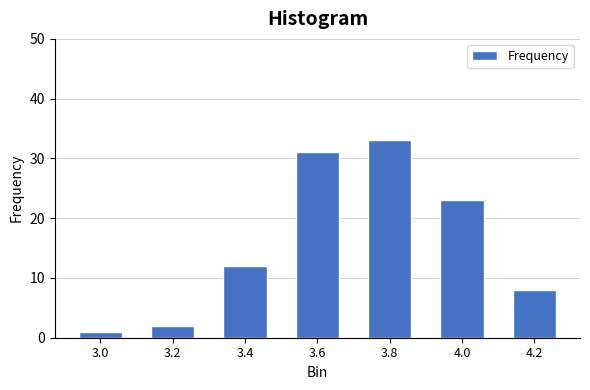

Reading left to right, list all the values displayed in this chart.

1	2	12	31	33	23	8